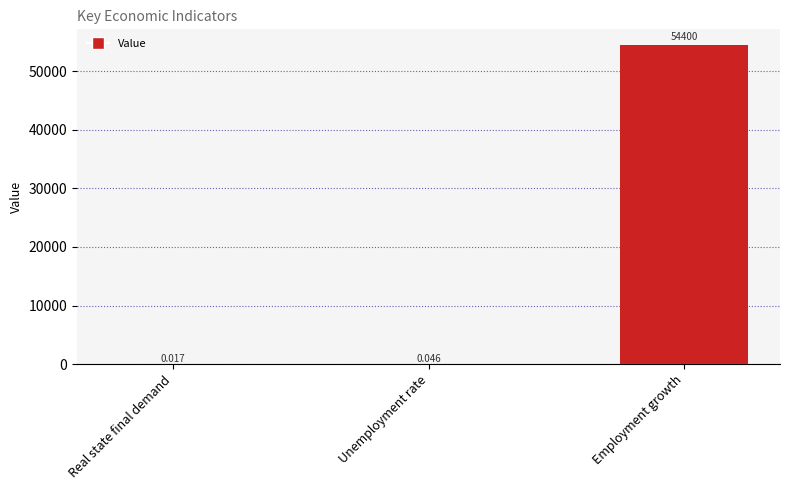

What is the greatest value displayed?

54400.0